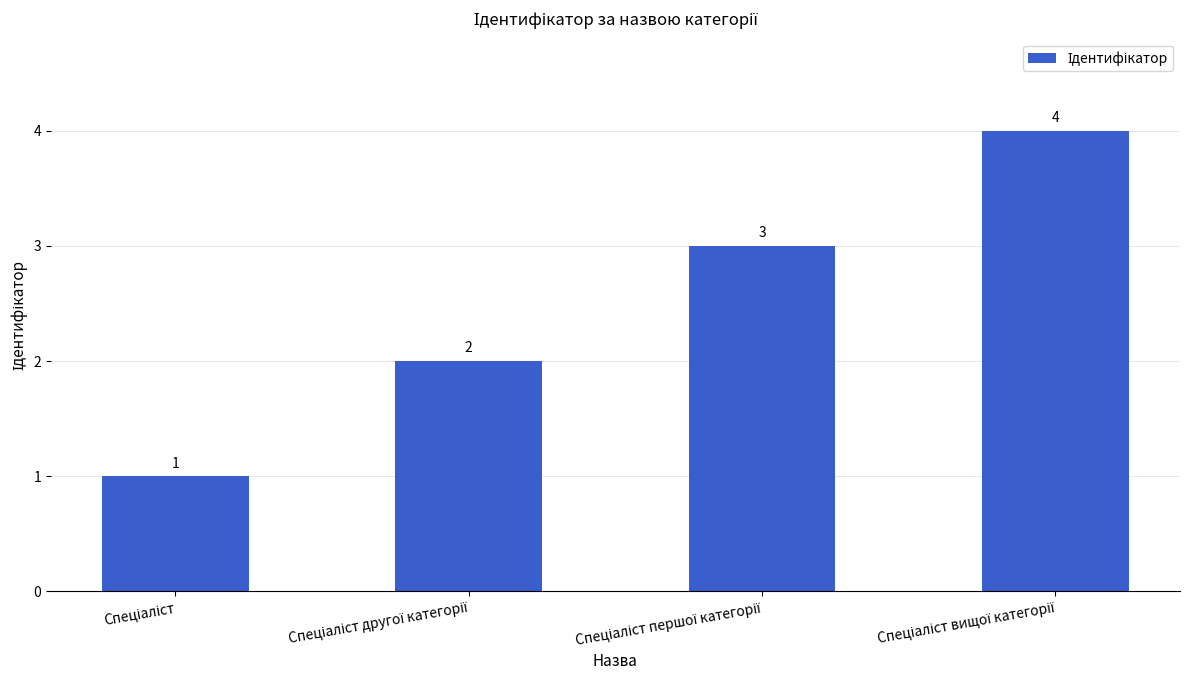

How many bars are there in total?

4